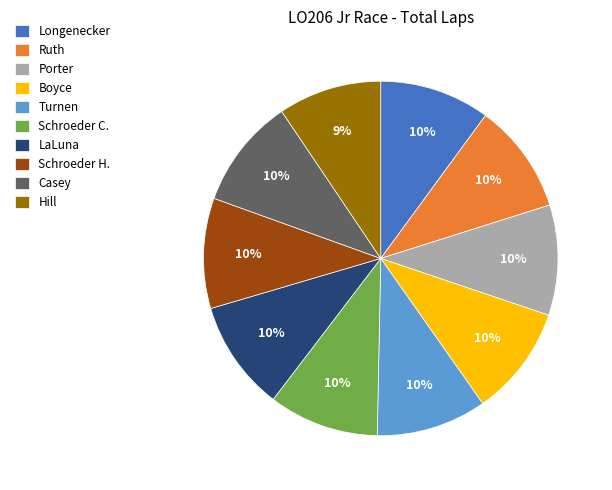

What is the smallest slice in the pie chart?

Hill